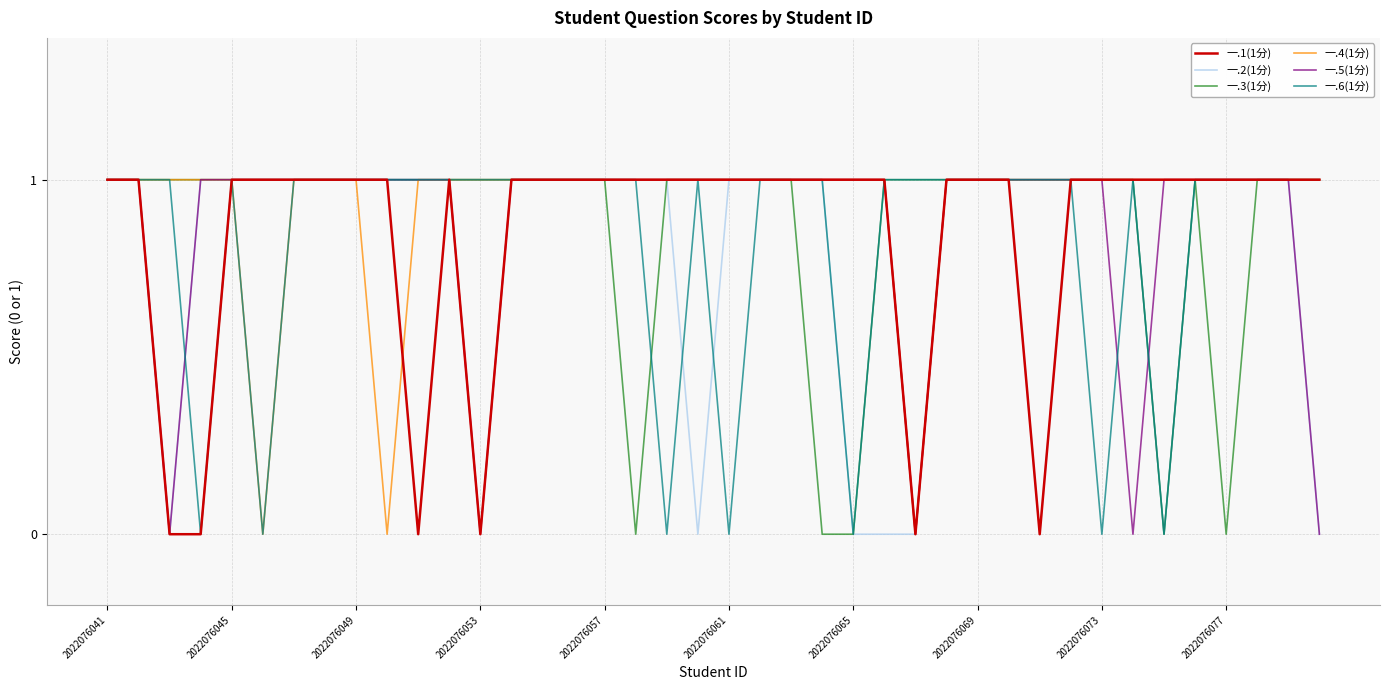

How many categories are shown in the chart?

40